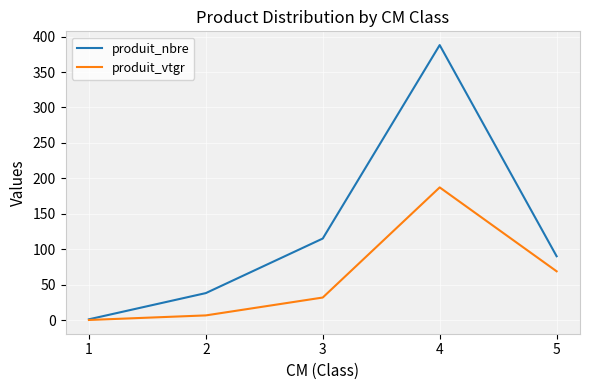

What is the maximum value for produit_nbre?

388.0